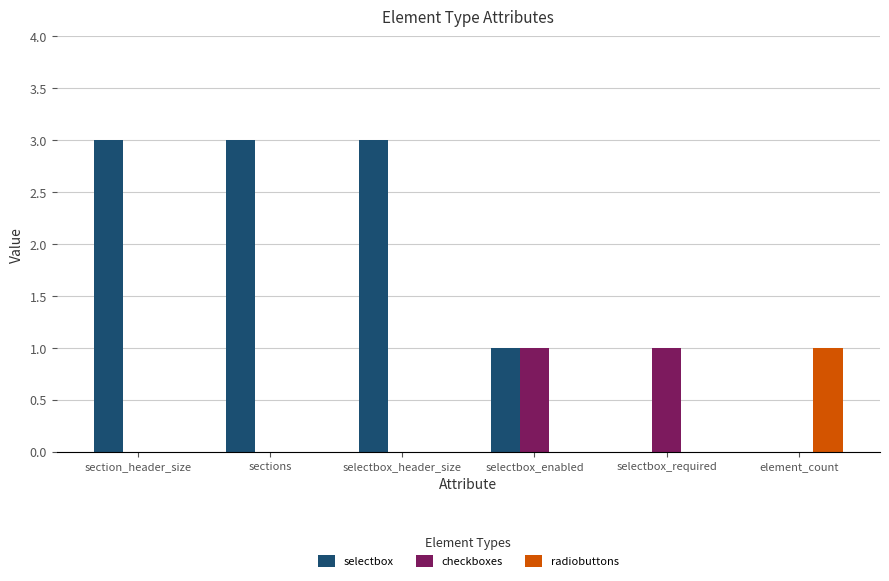

What is the sum of the checkboxes values at selectbox_enabled and selectbox_header_size?

1